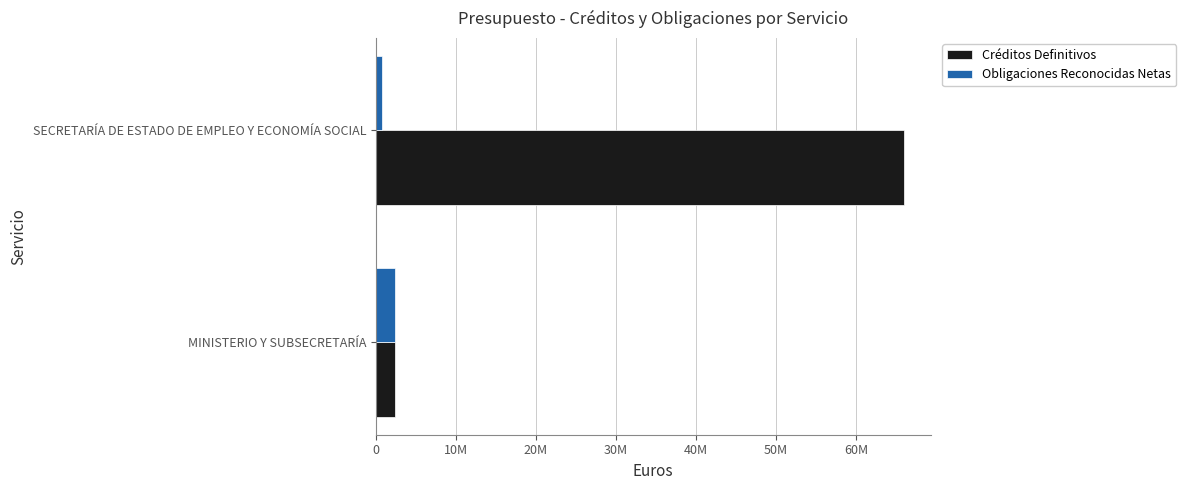

Rank the categories by Créditos Definitivos value from lowest to highest.

MINISTERIO Y SUBSECRETARÍA, SECRETARÍA DE ESTADO DE EMPLEO Y ECONOMÍA SOCIAL